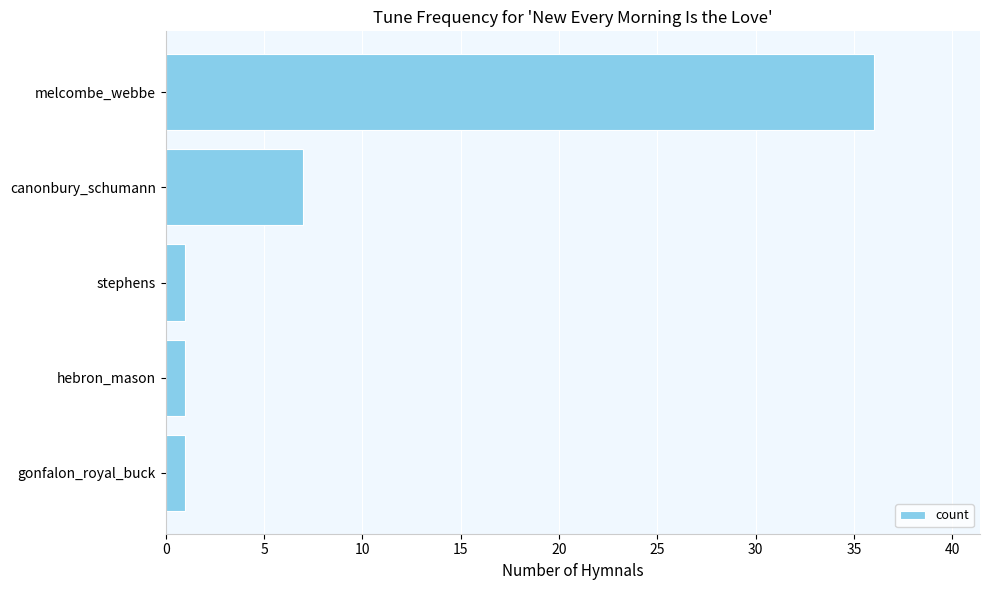

At which label is the value closest to 18?

canonbury_schumann